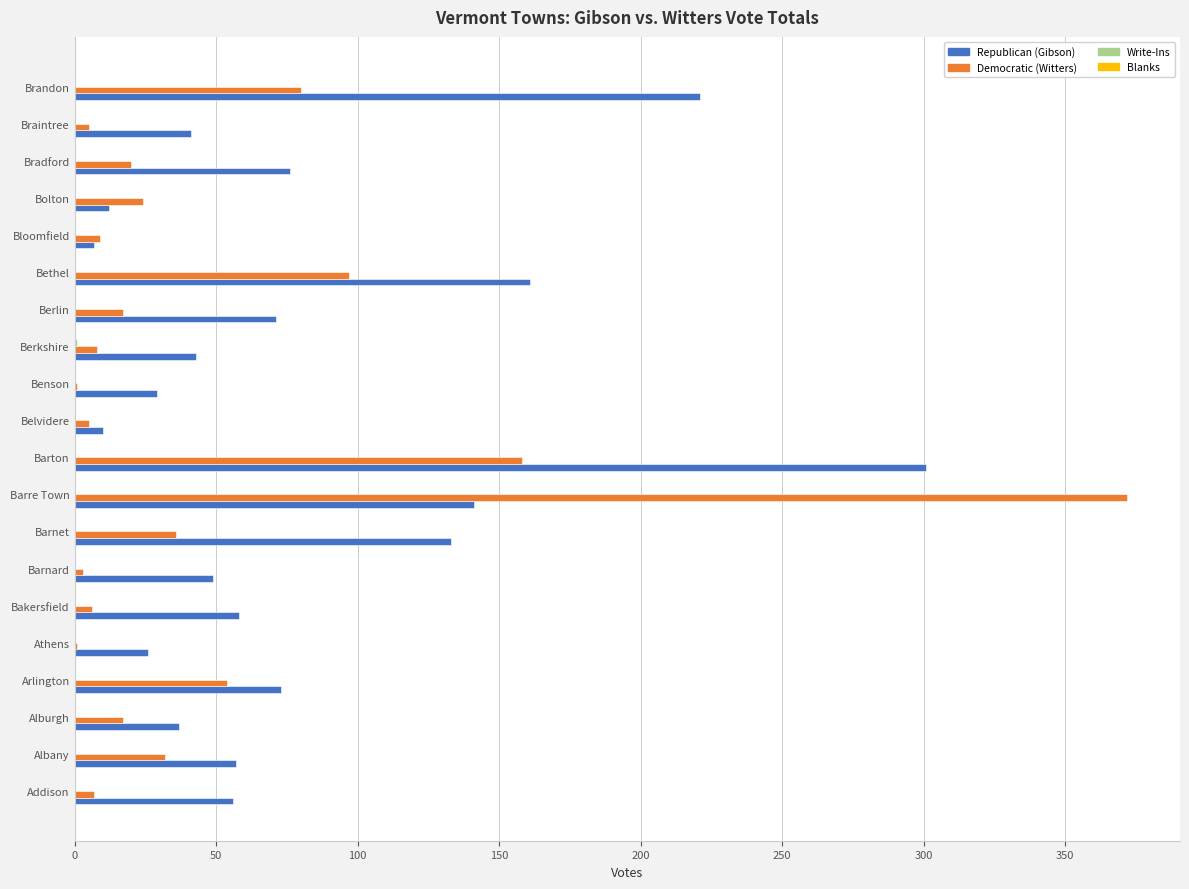

Where is Republican (Gibson) nearest to the value 154?

Bethel